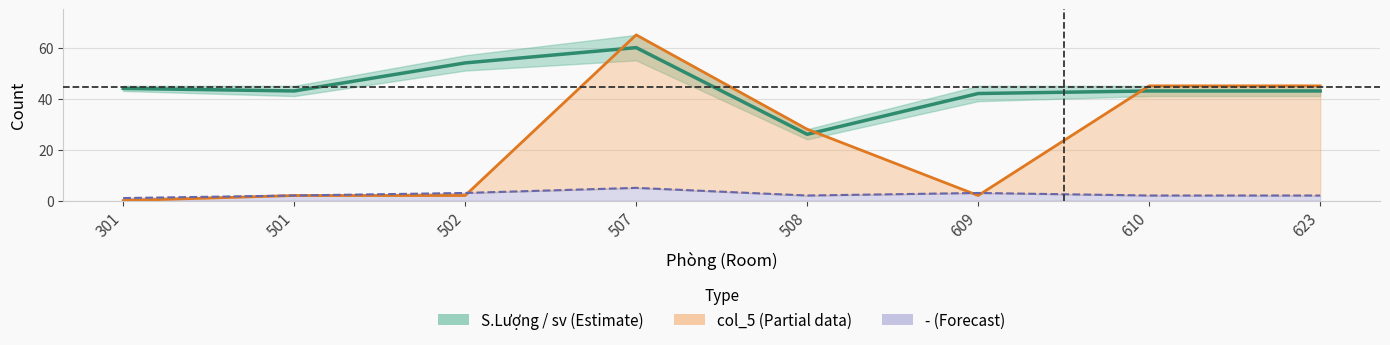

Which category has the highest value in the - center series?

507